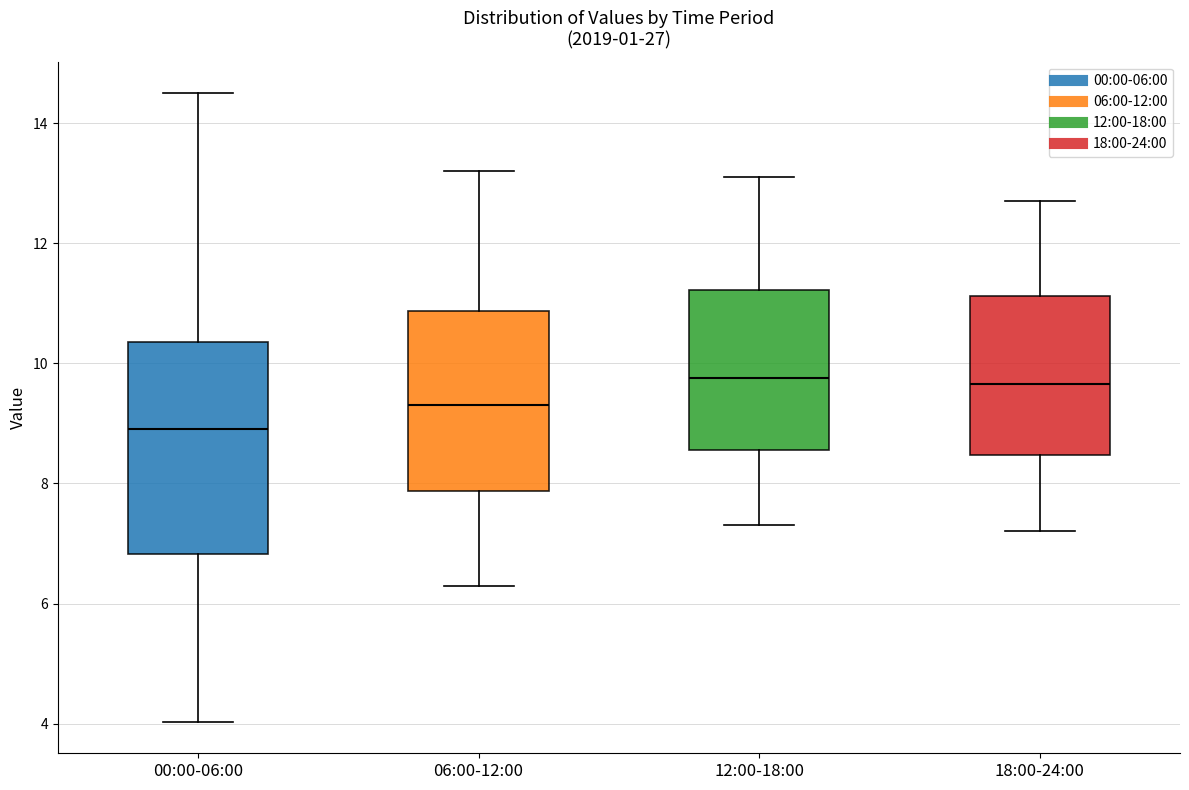

Comparing the boxes themselves (not the whiskers), which one is the tallest?

00:00-06:00